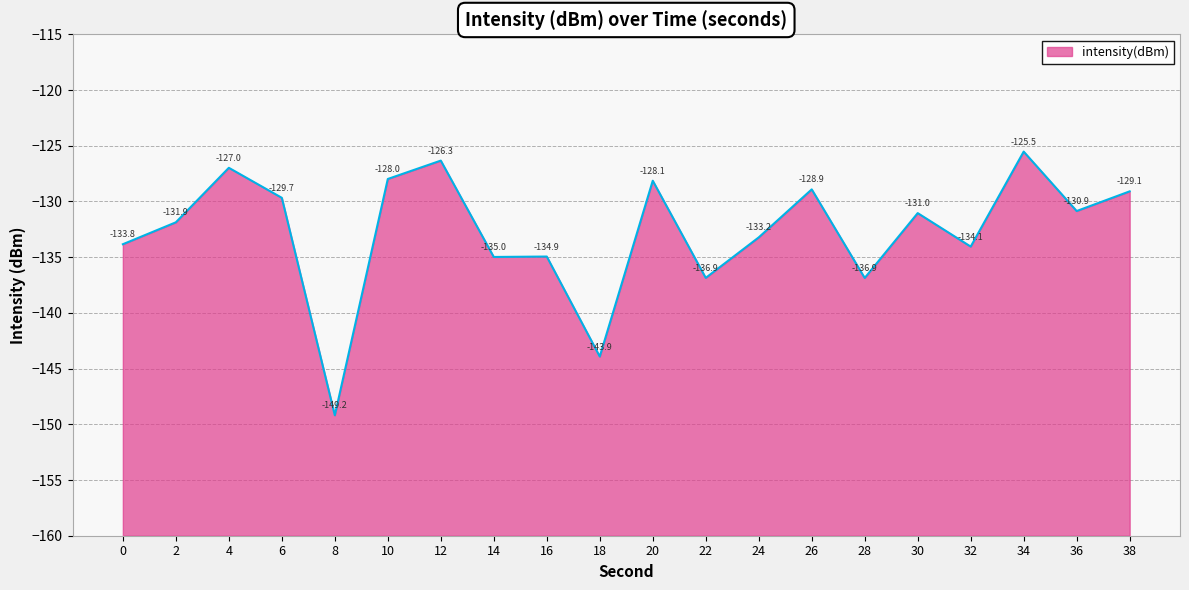

What is the value of the 2nd point from the left?

-131.9